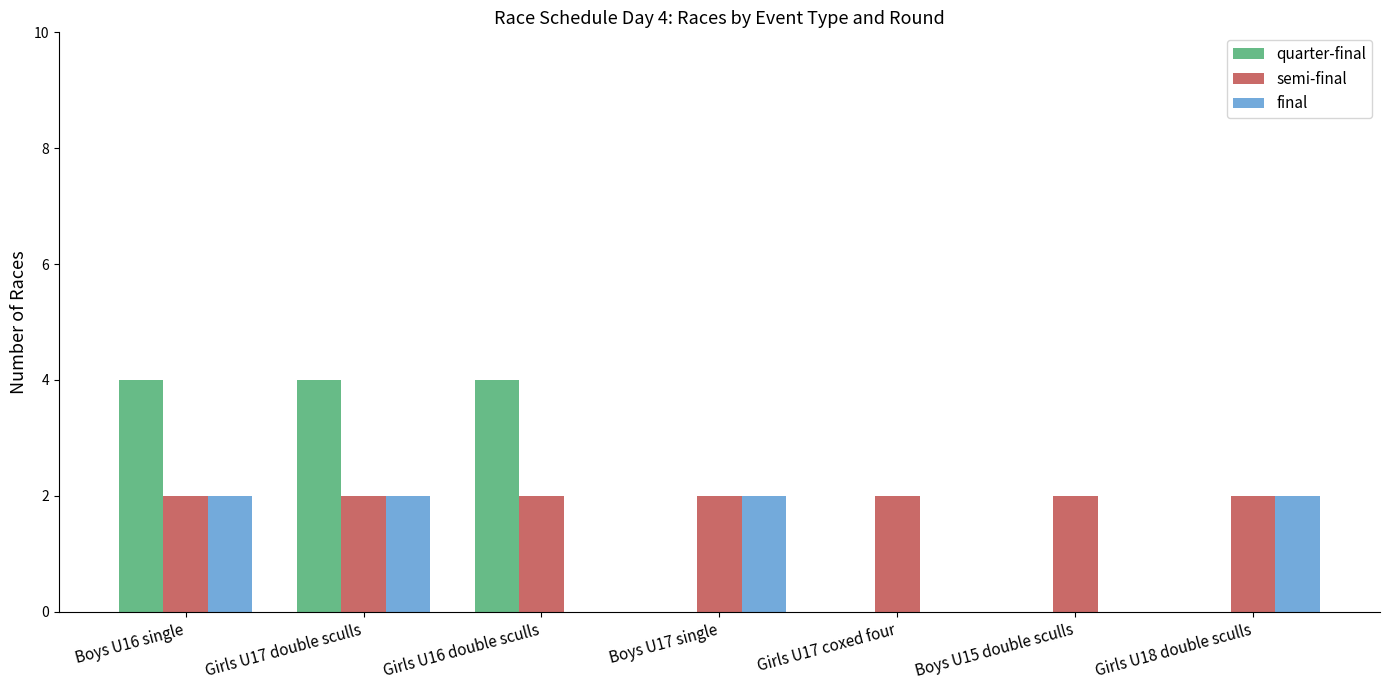

The value of final at Girls U17 coxed four is 1. True or false?

False